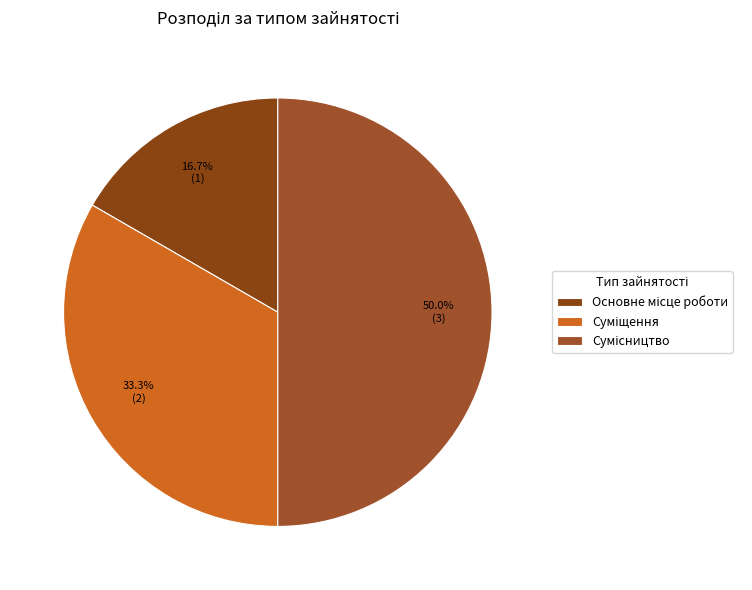

What percentage is the Суміщення slice, to the nearest percent?

33%